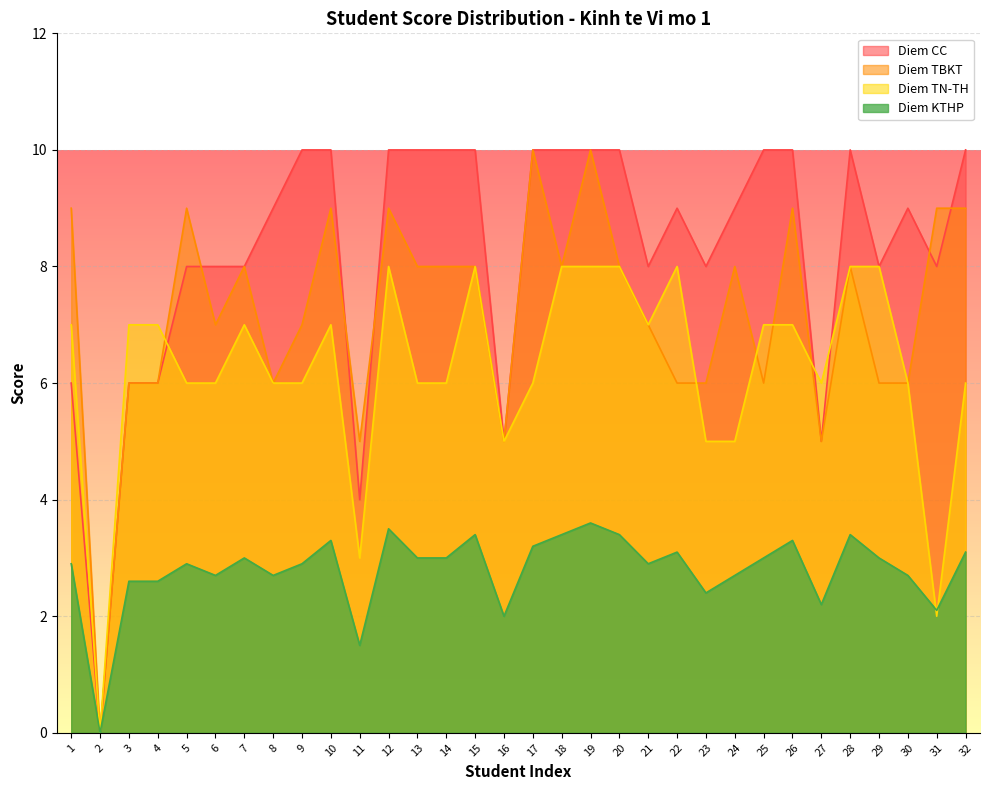

What is the difference between the second highest and minimum values in the Diem CC series?

10.0